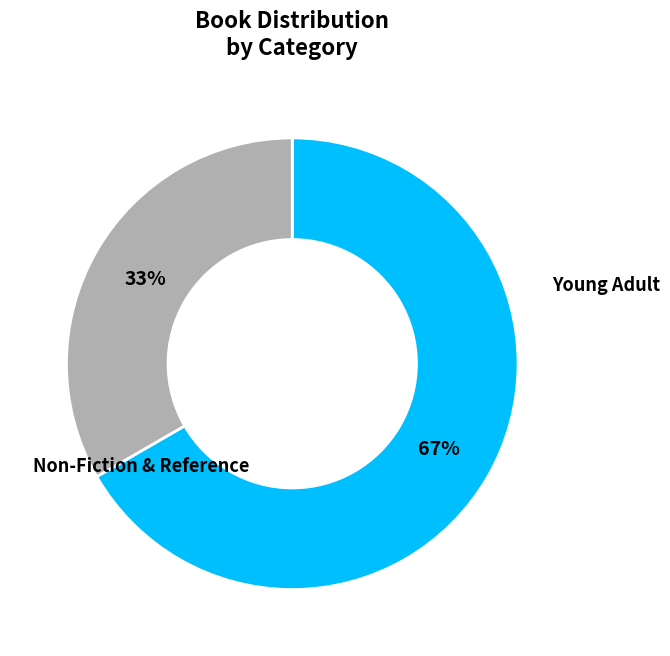

Is there a majority slice in this chart?

Yes